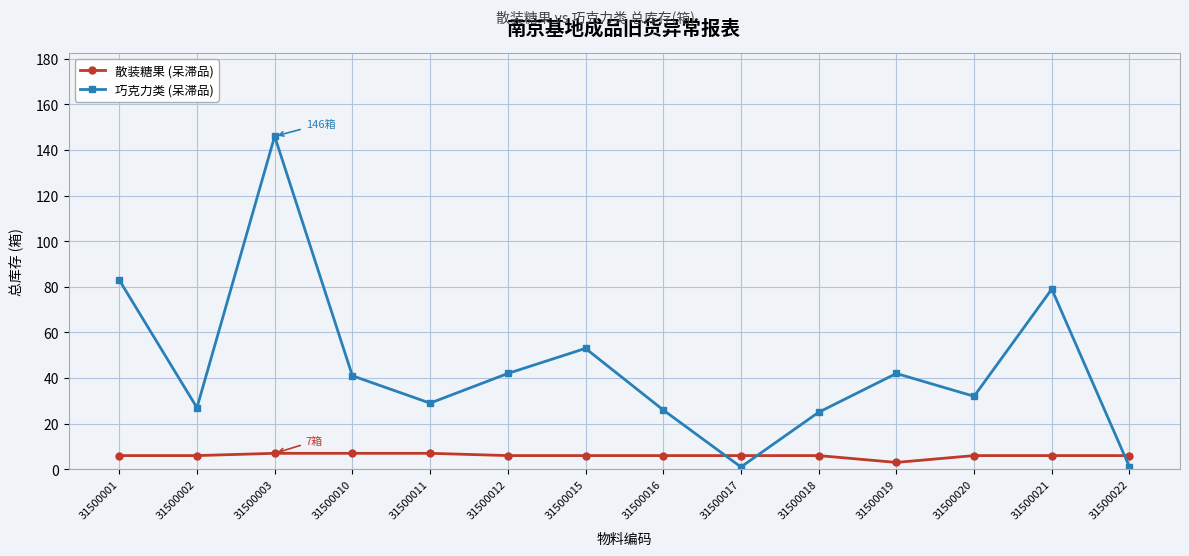

List the series in order of their overall mean, lowest first.

散装糖果 (呆滞品), 巧克力类 (呆滞品)